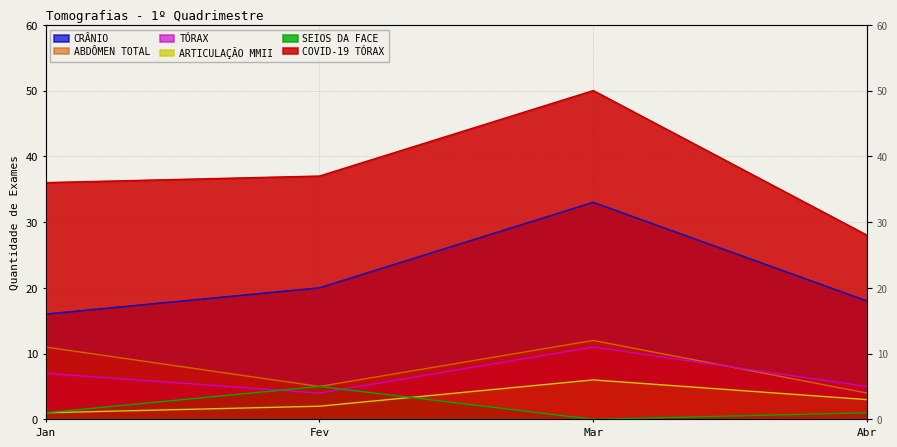

In ABDÔMEN TOTAL, how many points are lower than both neighbors (excluding endpoints)?

1